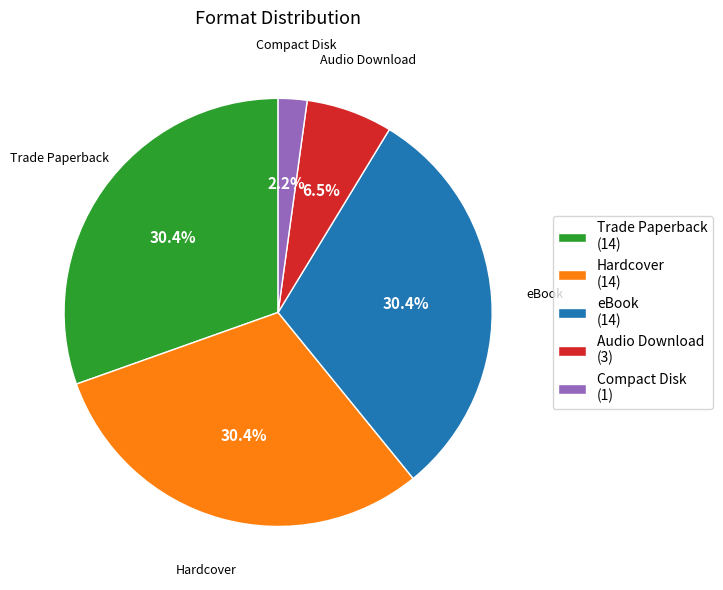

How many slices are in this pie chart?

5